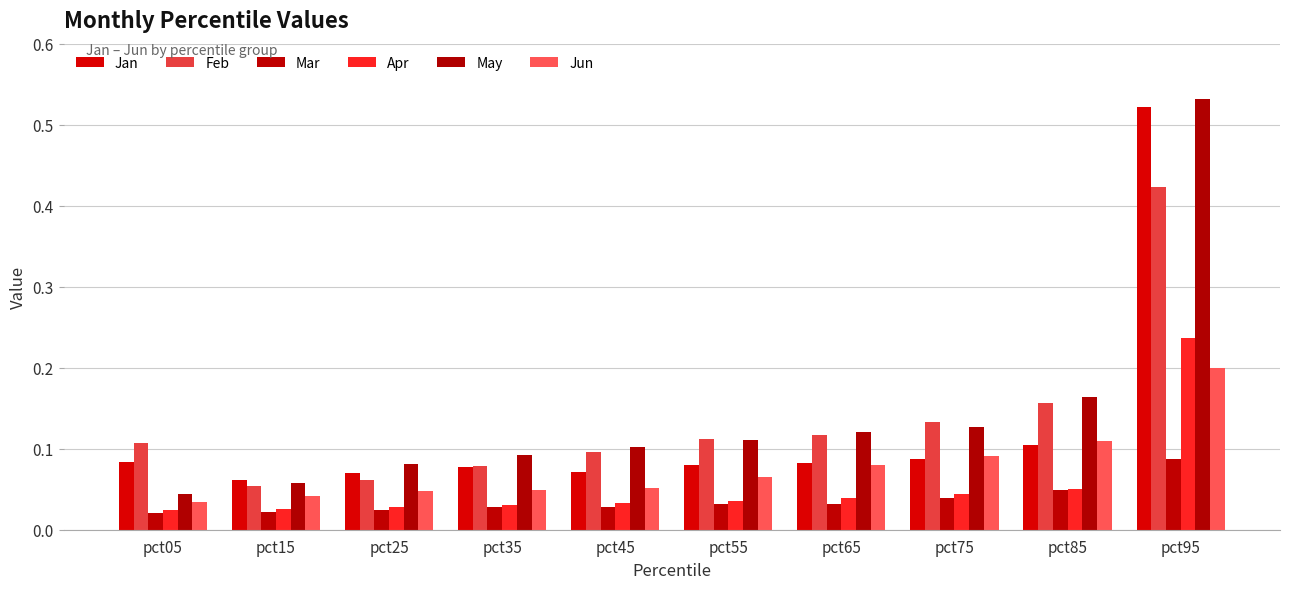

How many data points does each series have?

10